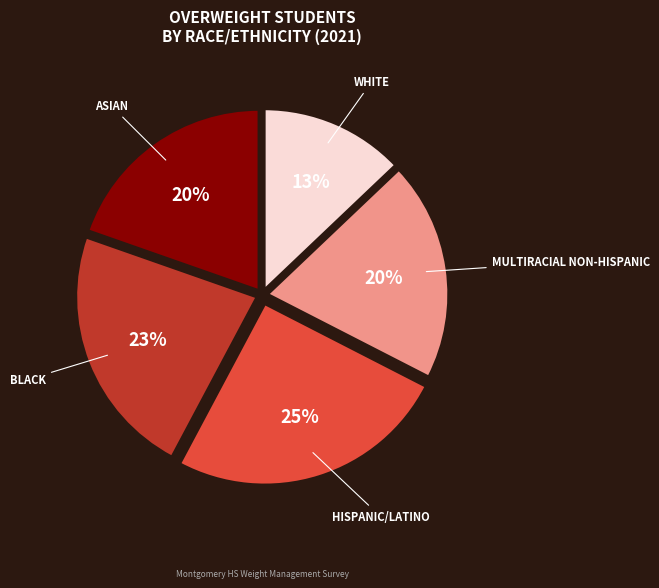

To the nearest percent, what is the average slice percentage?

20%